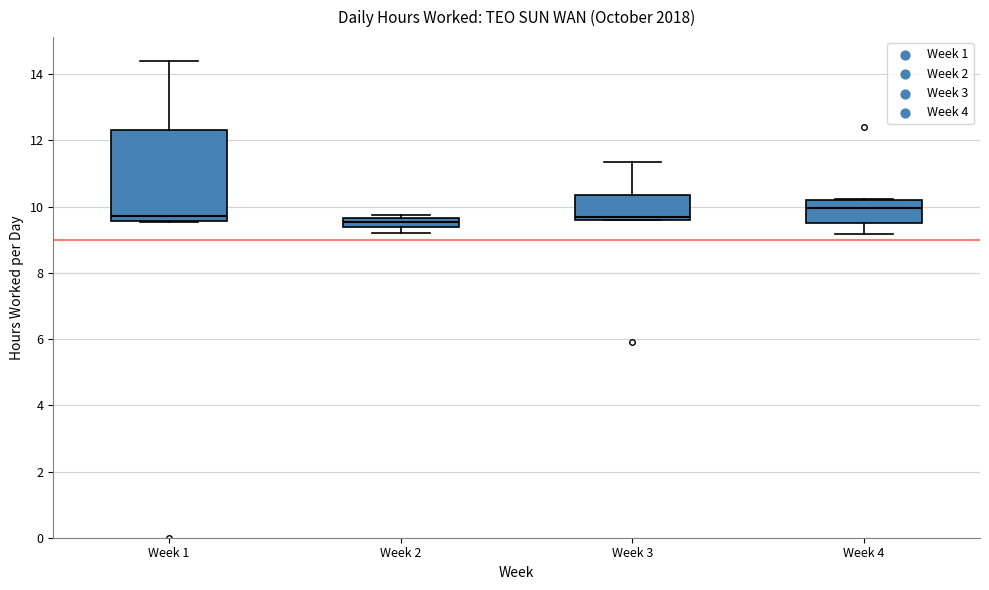

Which box is the tallest, from its lower edge to its upper edge?

Week 1